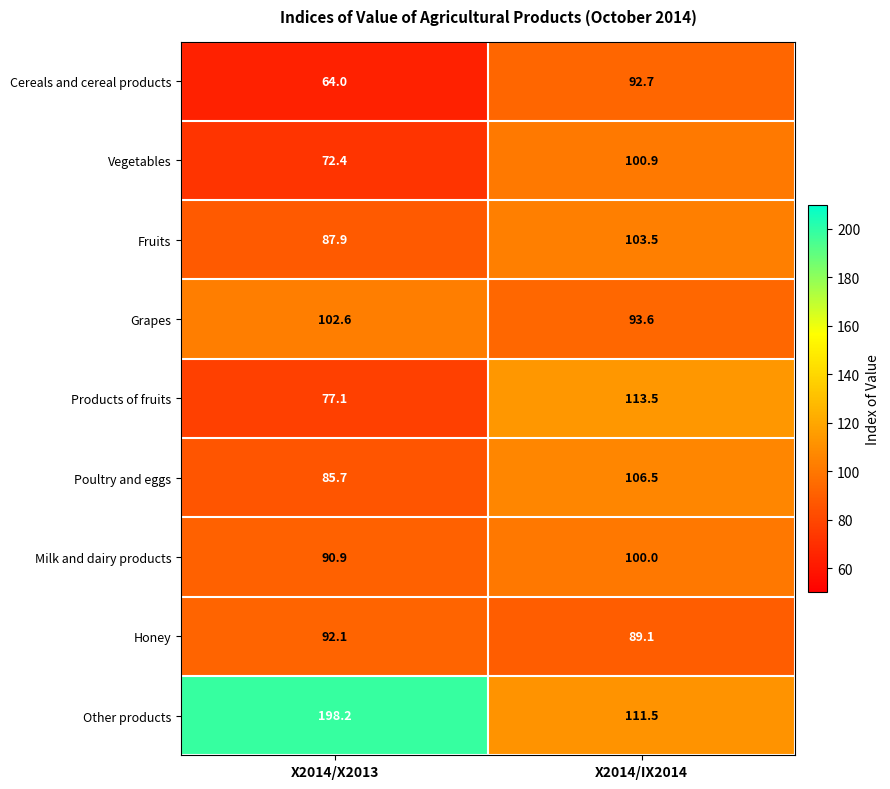

How many series are shown in this chart?

9